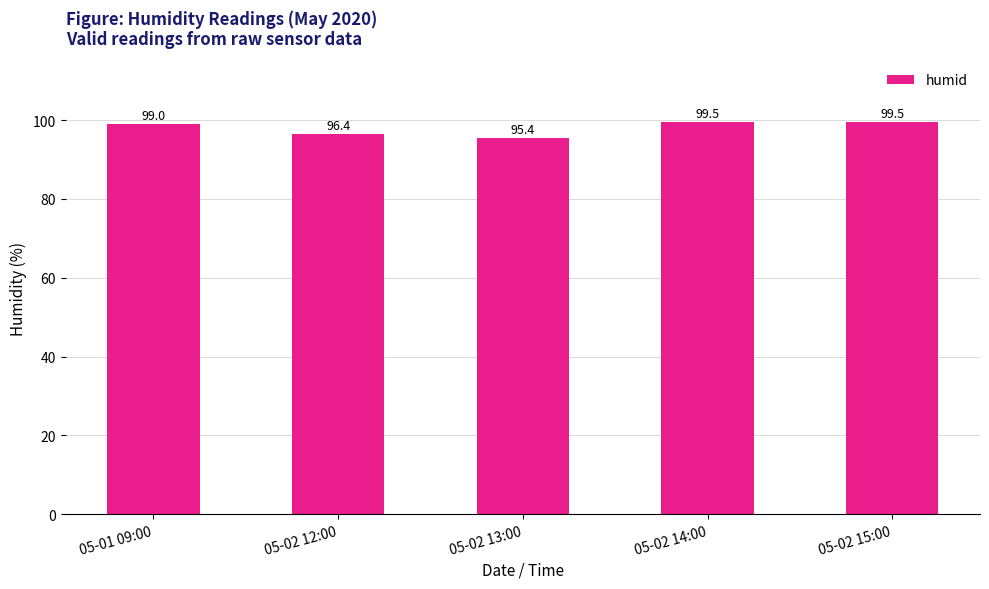

Approximately how many times larger is the value at 05-01 09:00 compared to 05-02 13:00?

1.0